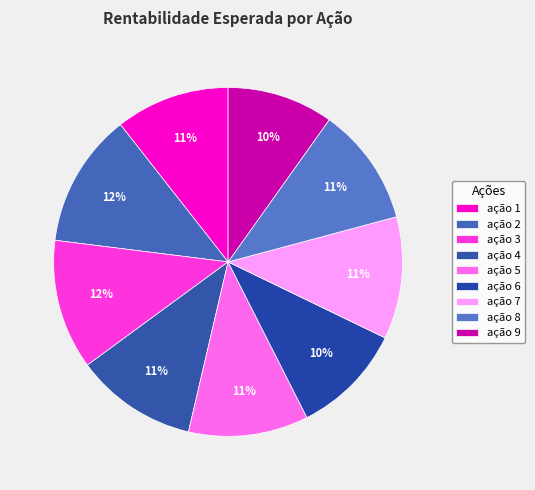

What portion of the pie excludes ação 3?

87.9%